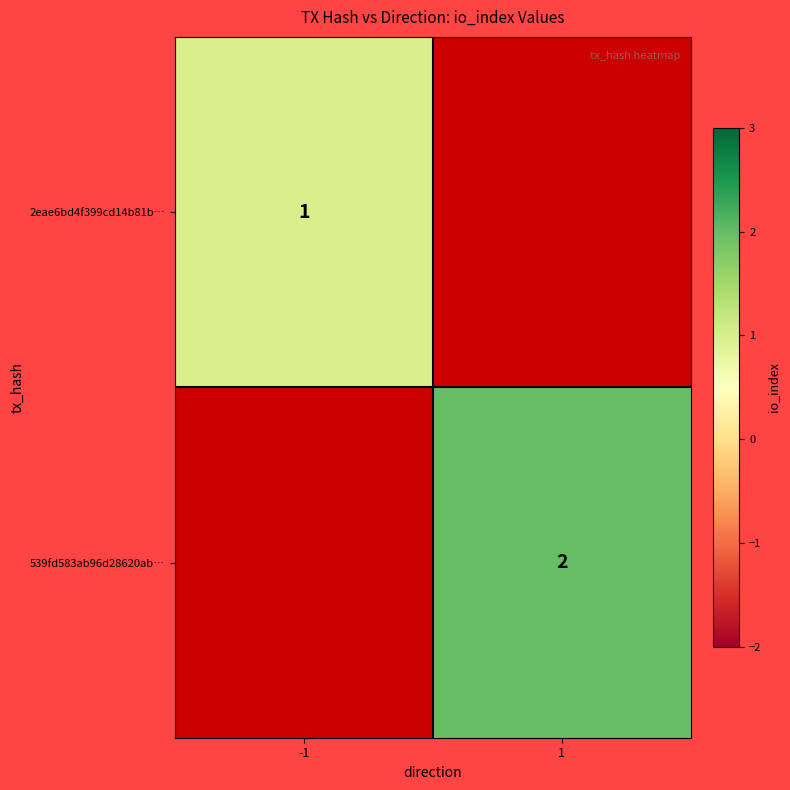

The value of 539fd583ab96d28620ab… at 1 is 3. True or false?

False